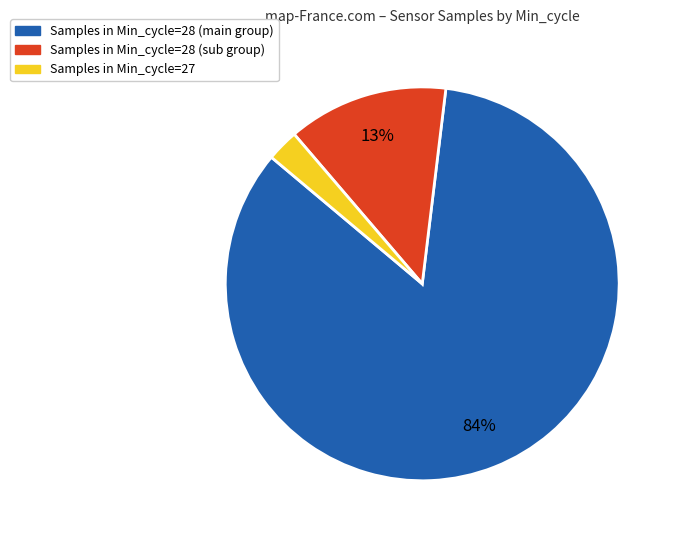

To the nearest percent, what is the average slice percentage?

33%